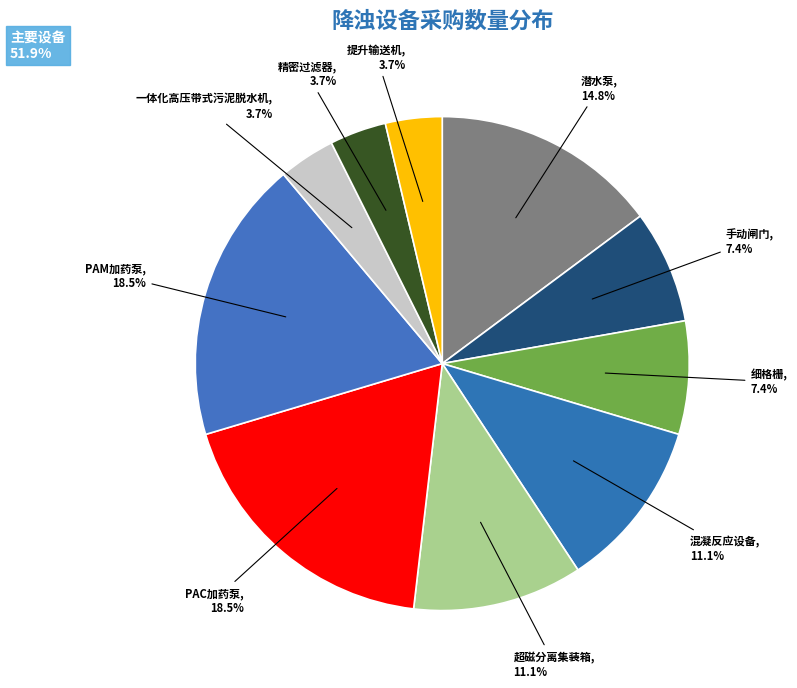

How many slices are in this pie chart?

10